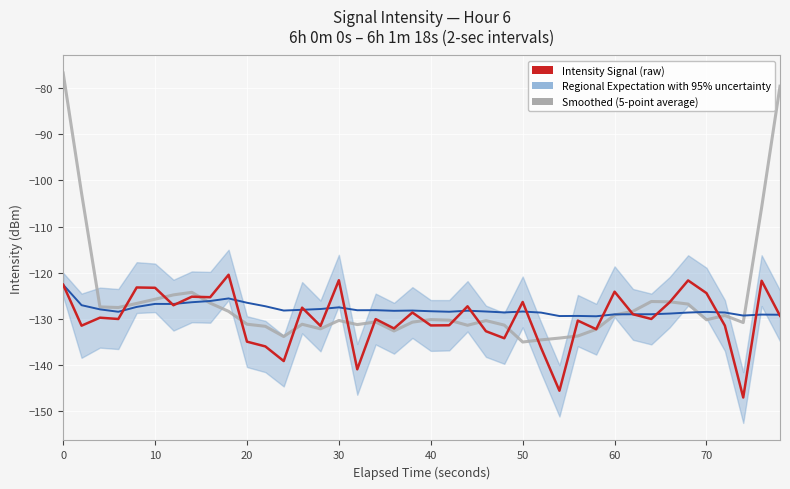

How many series are shown in this chart?

3